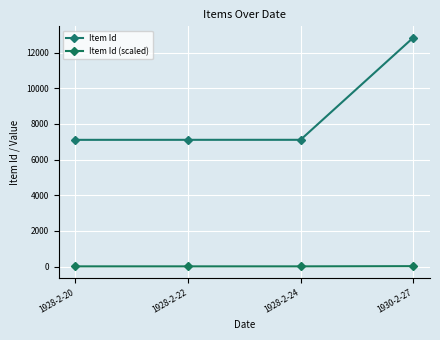

Is it true that Item Id equals 12833.0 at 1930-2-27?

True